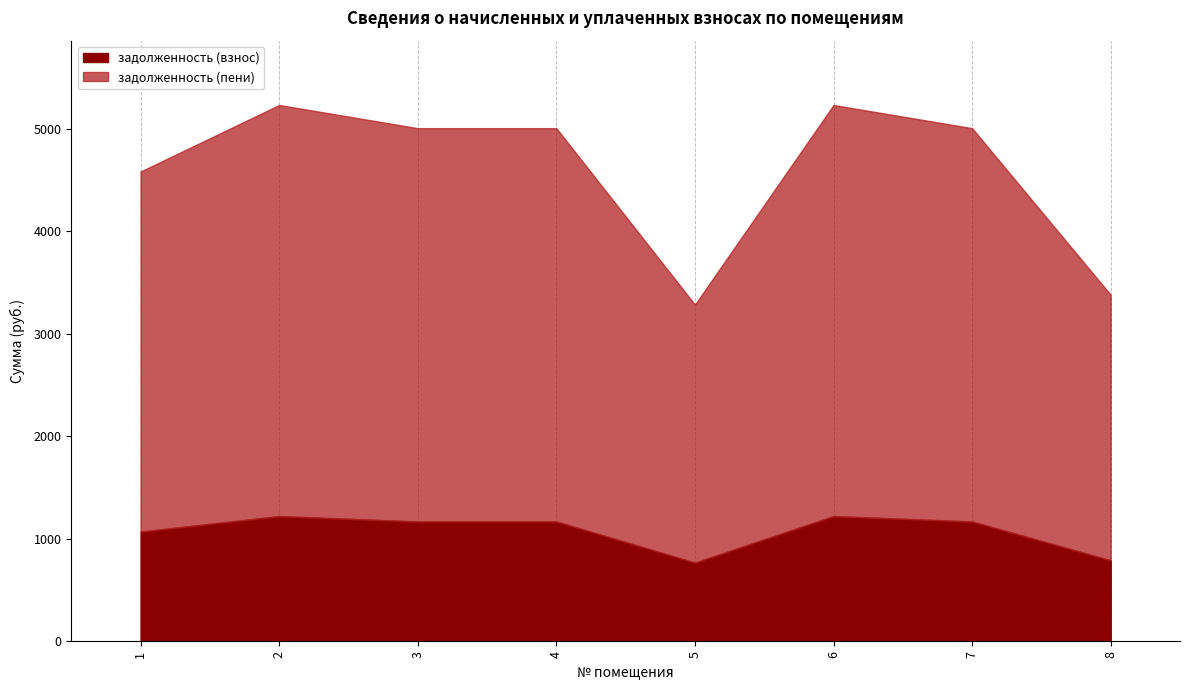

Where is the first local maximum for задолженность (взнос)?

2